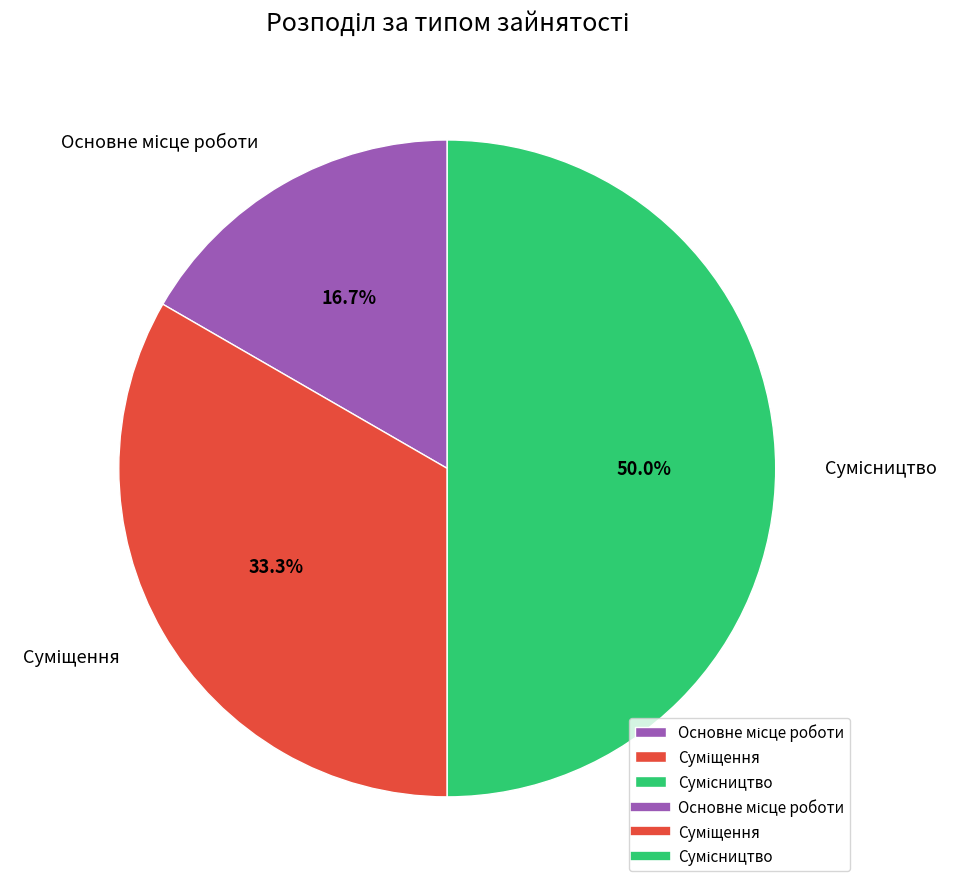

What percentage is the Суміщення slice, to the nearest percent?

33%